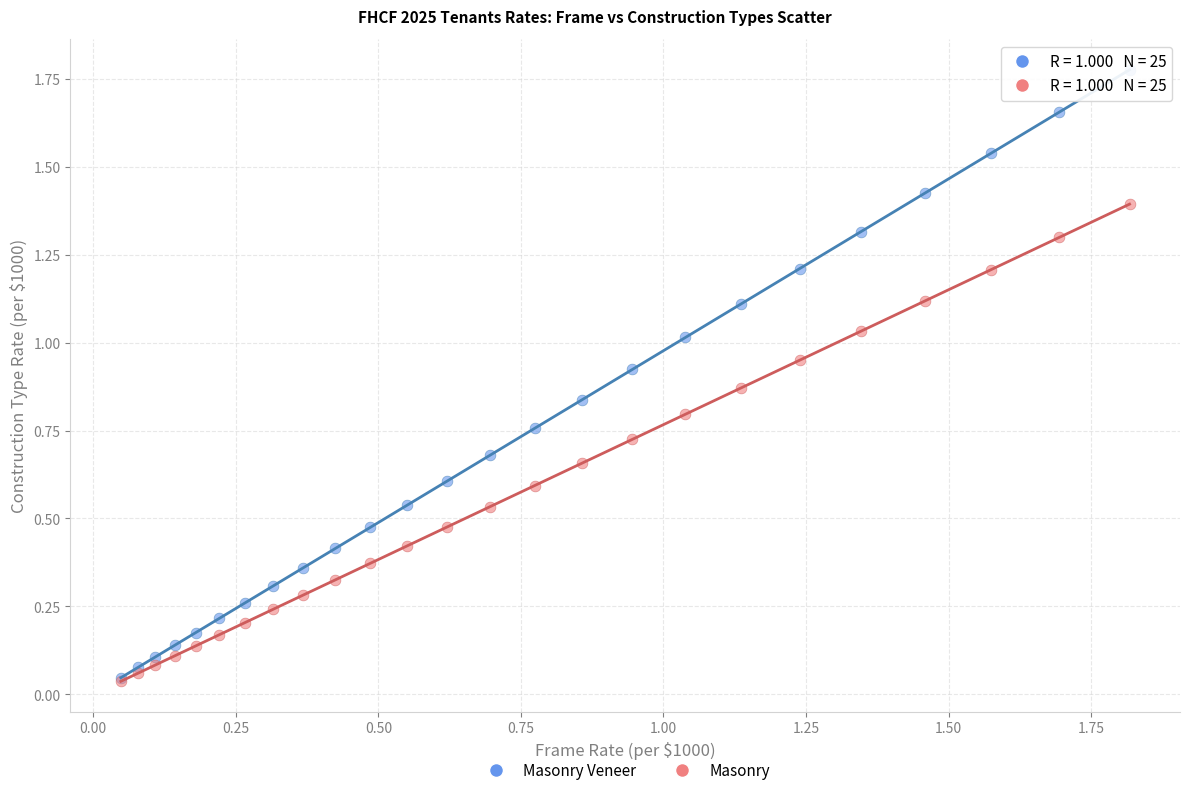

Which series has the widest spread of Y values?

Masonry Veneer